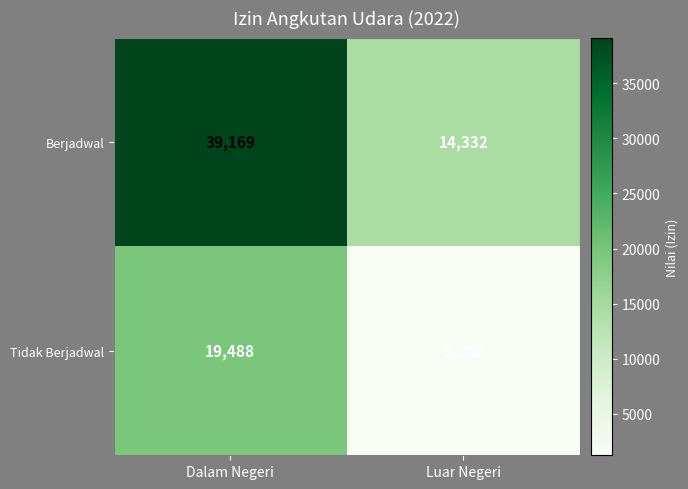

Reading left to right, extract all data points from this chart.

Berjadwal: 39169	14332
Tidak Berjadwal: 19488	1208